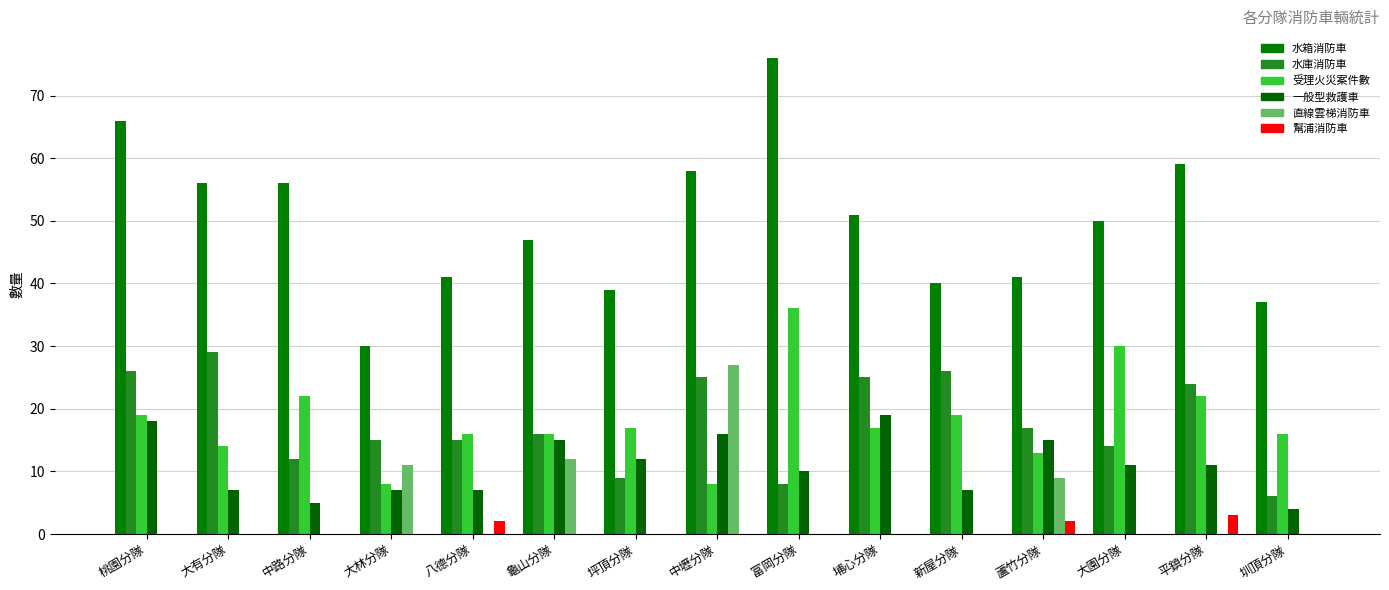

Which series changed the most between 中壢分隊 and 新屋分隊?

直線雲梯消防車